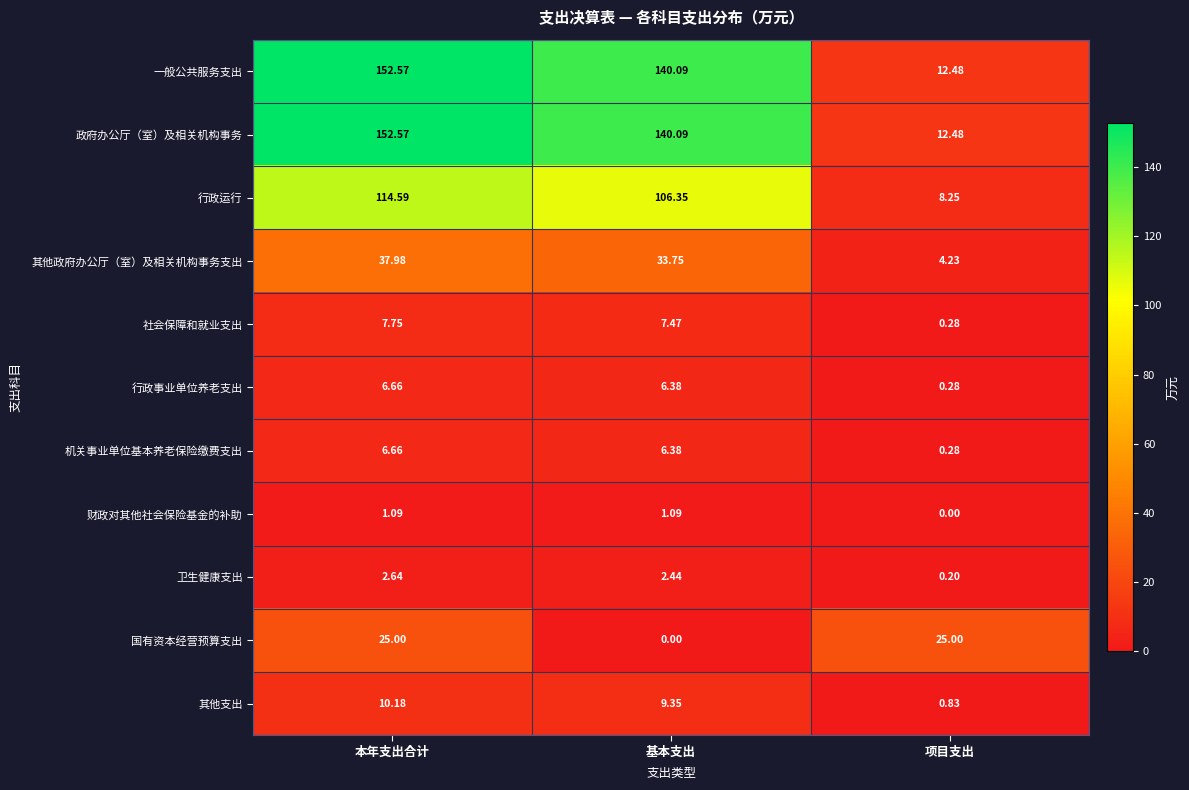

Count the number of categories in the chart.

3